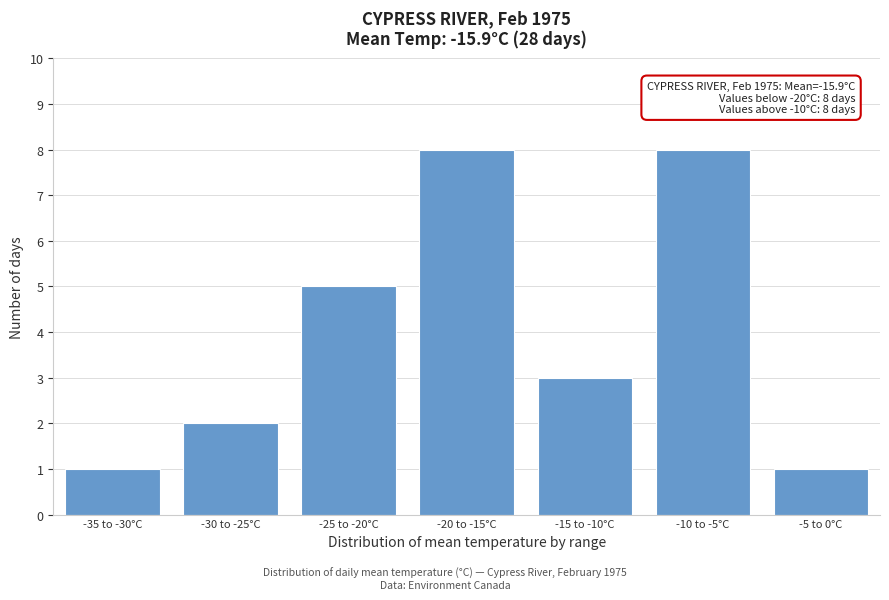

Reading left to right, extract all data points from this chart.

1	2	5	8	3	8	1